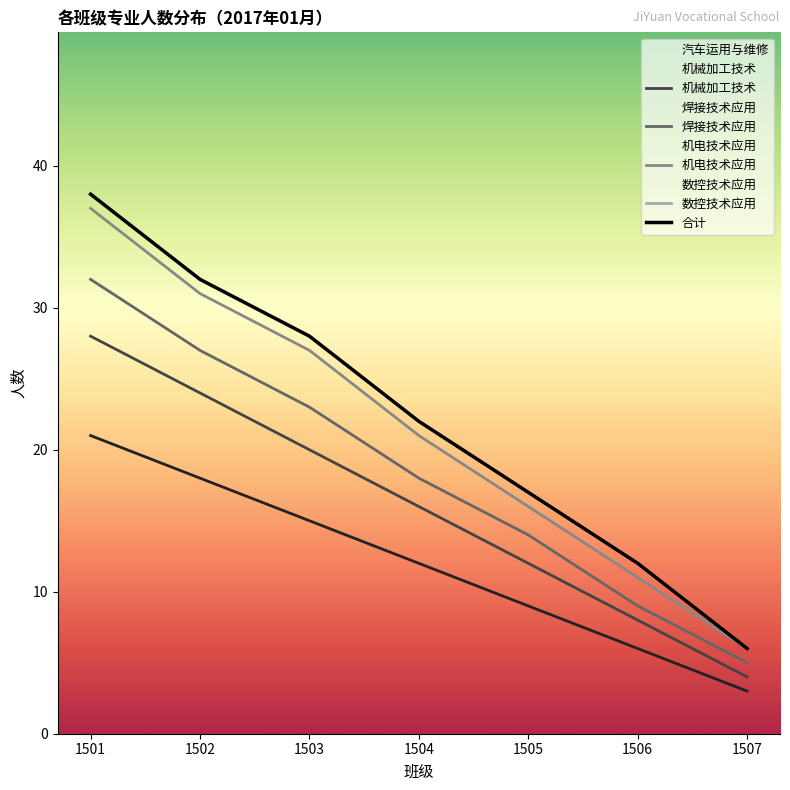

Which series has the largest range (max minus min)?

数控技术应用